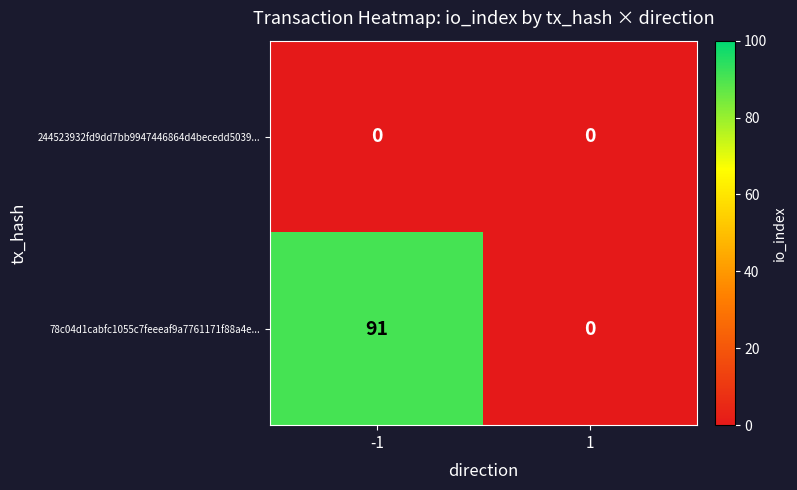

Reading left to right, list all the values displayed in this chart.

244523932fd9dd7bb9947446864d4becedd5039...: 0	0
78c04d1cabfc1055c7feeeaf9a7761171f88a4e...: 91	0